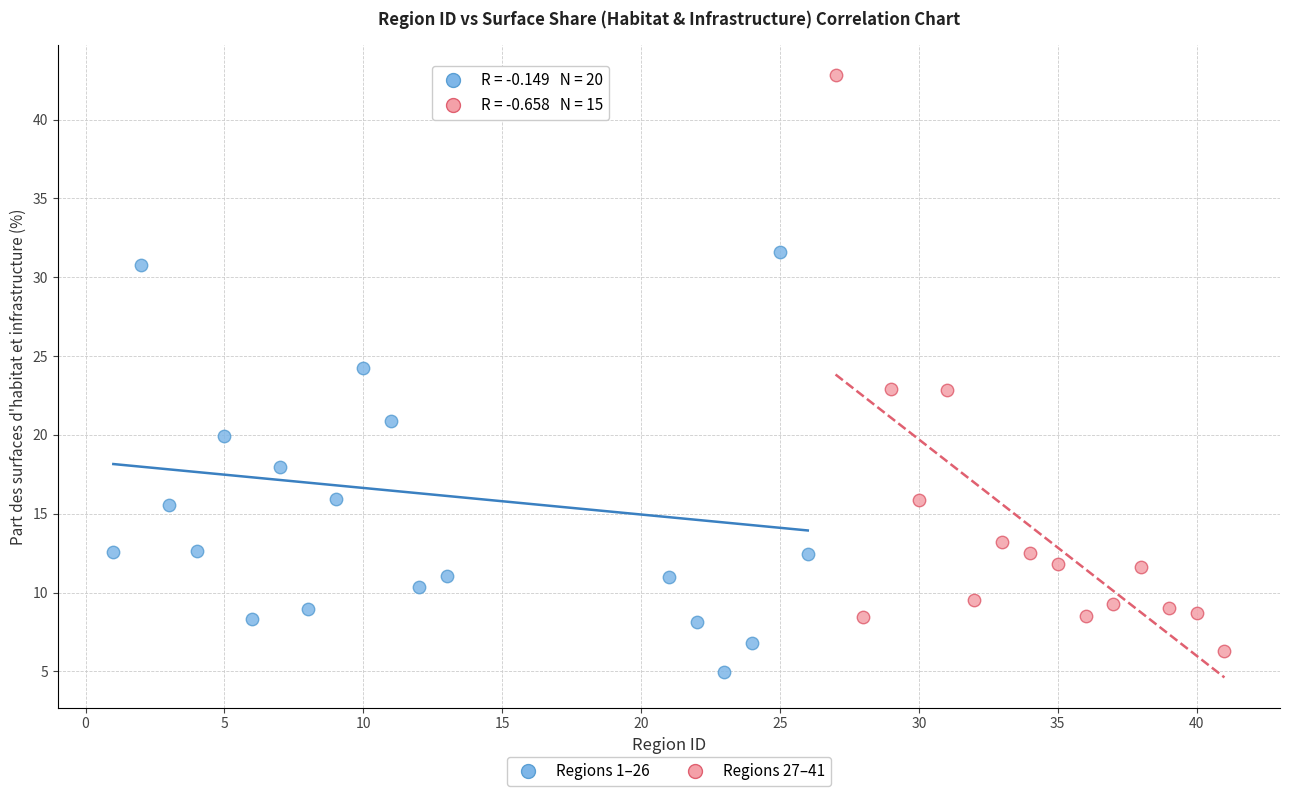

Which series reaches the maximum Y coordinate?

Regions 27–41